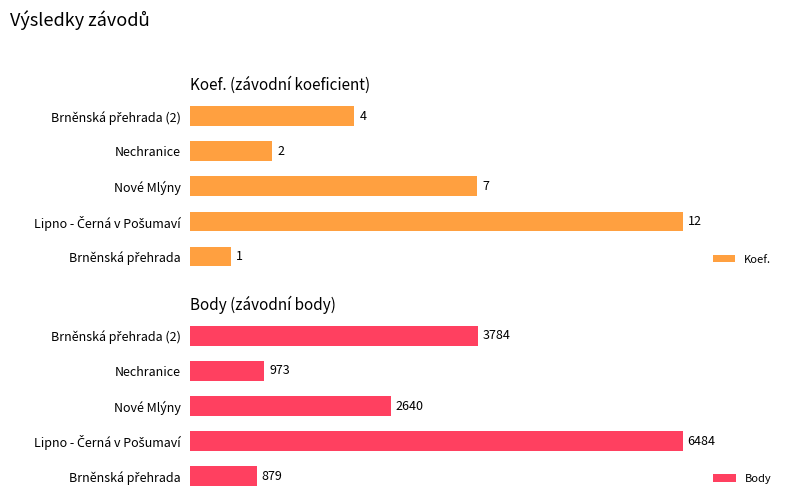

Count the number of categories in the chart.

5